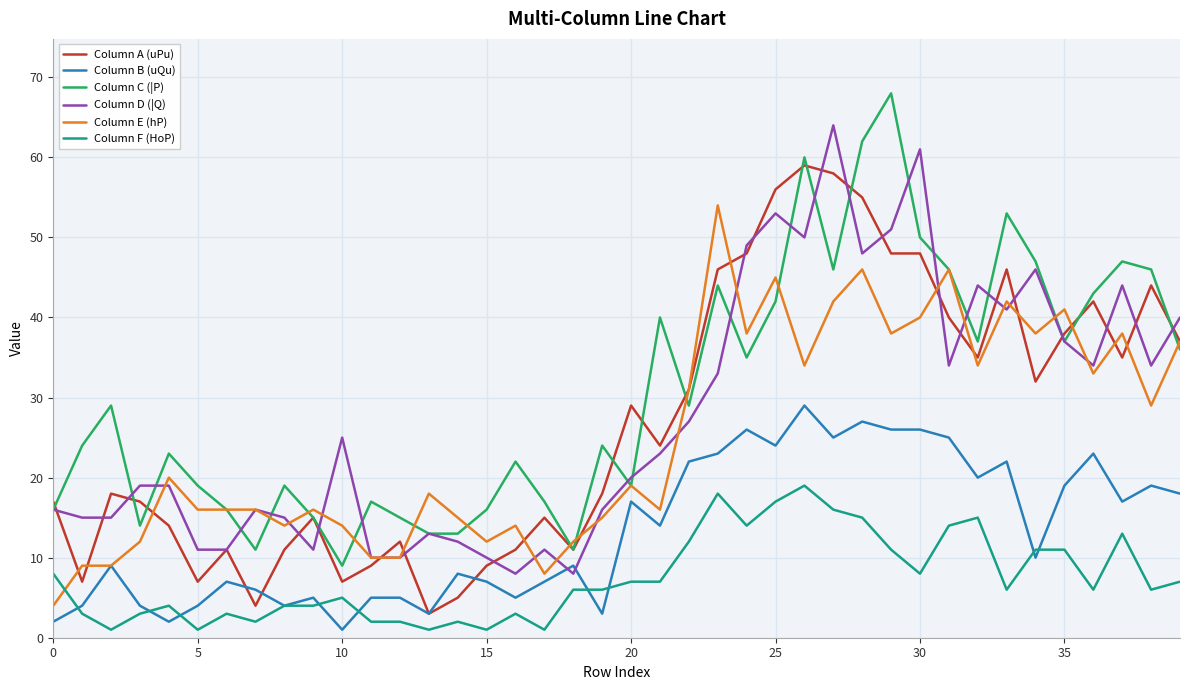

True or false: Column C (|P) and Column B (uQu) intersect in this chart.

False